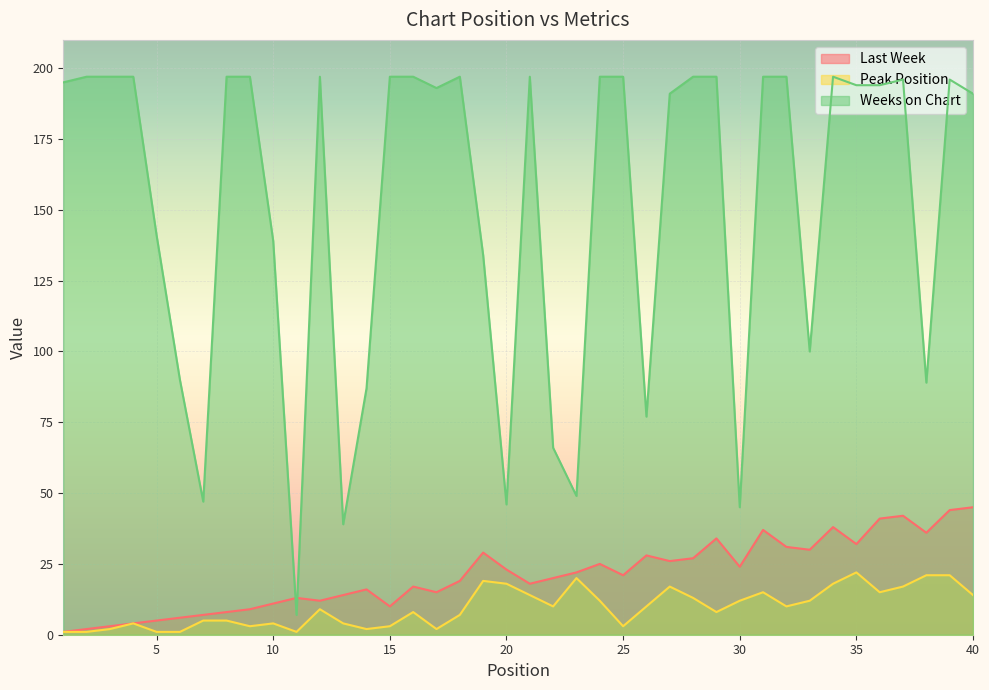

What is the sum of all Weeks on Chart values?

6055